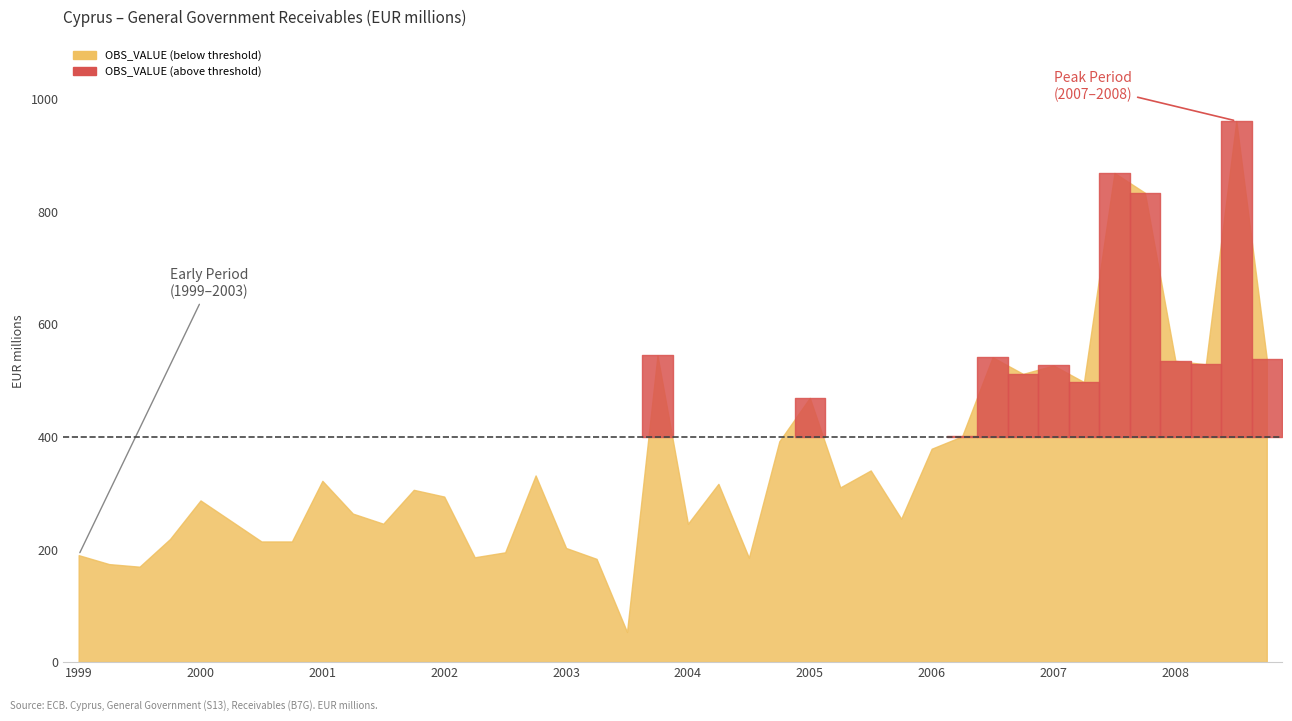

What is the difference between the maximum and minimum values?

907.4